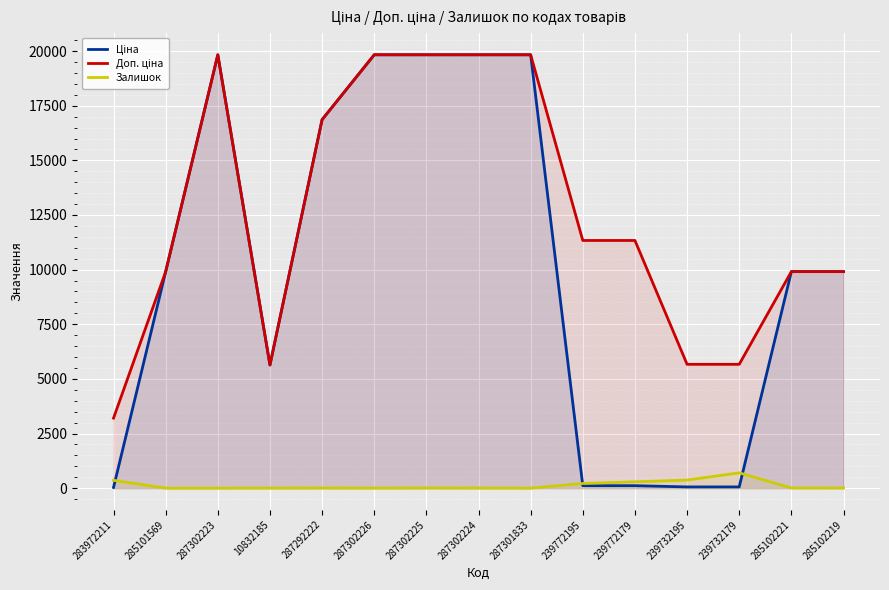

What is the difference between the second highest and second lowest values in the Доп. ціна series?

14195.1